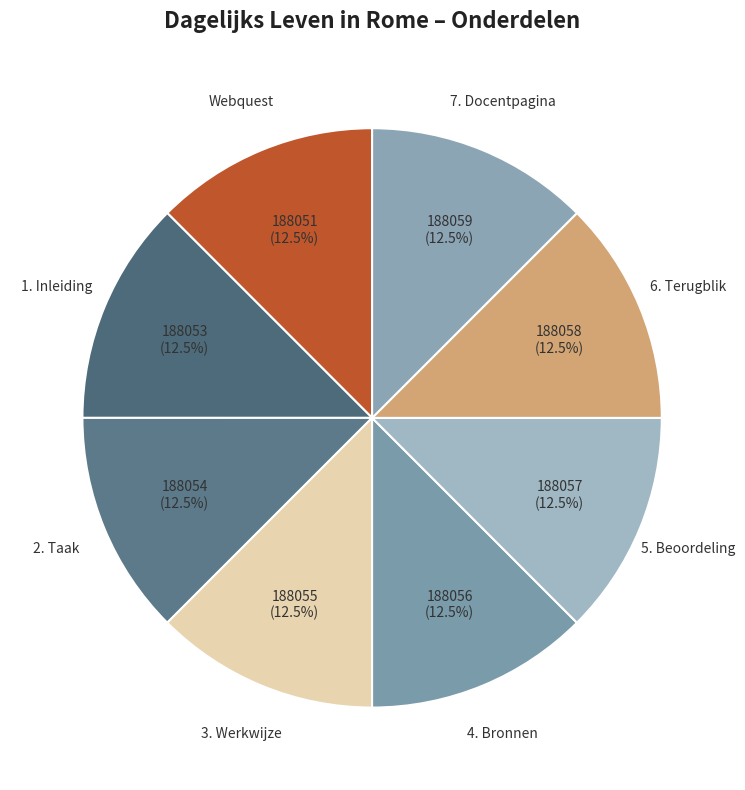

Is there a majority slice in this chart?

No